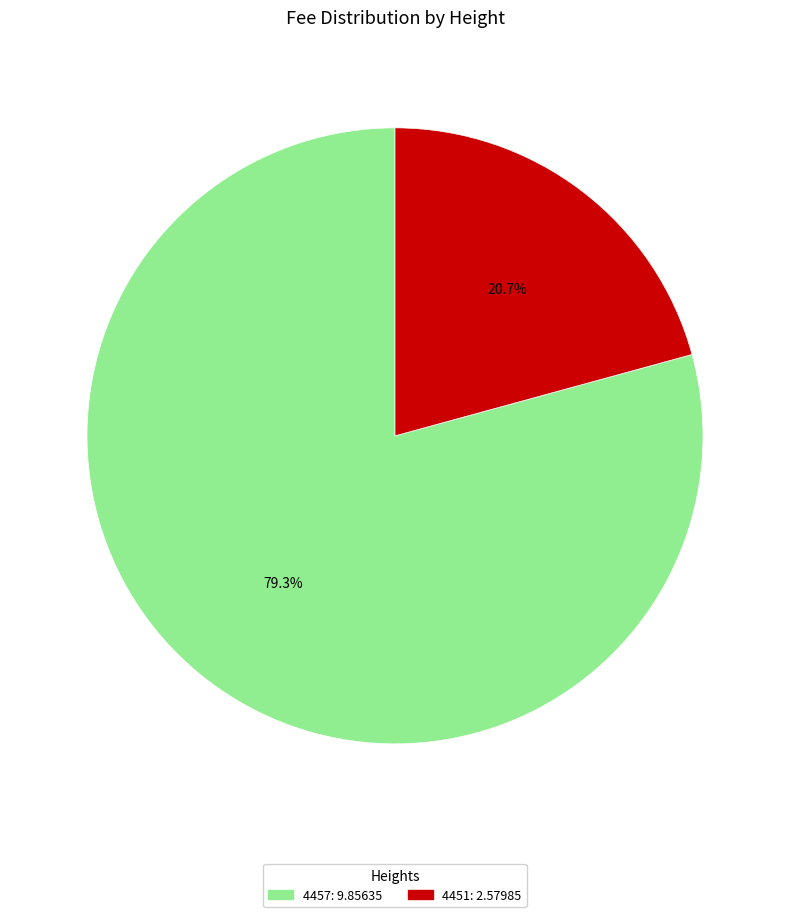

Which slice is the smallest?

4451